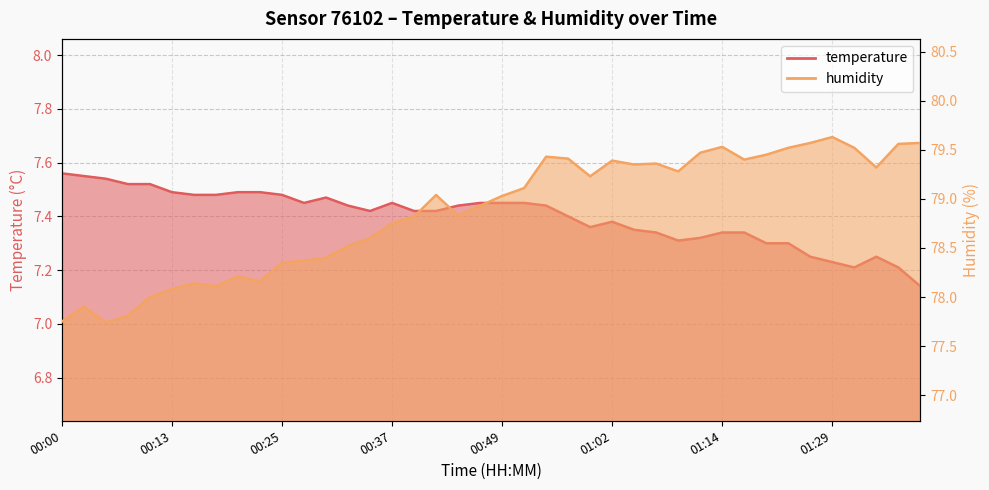

True or false: humidity and temperature cross at least once.

False